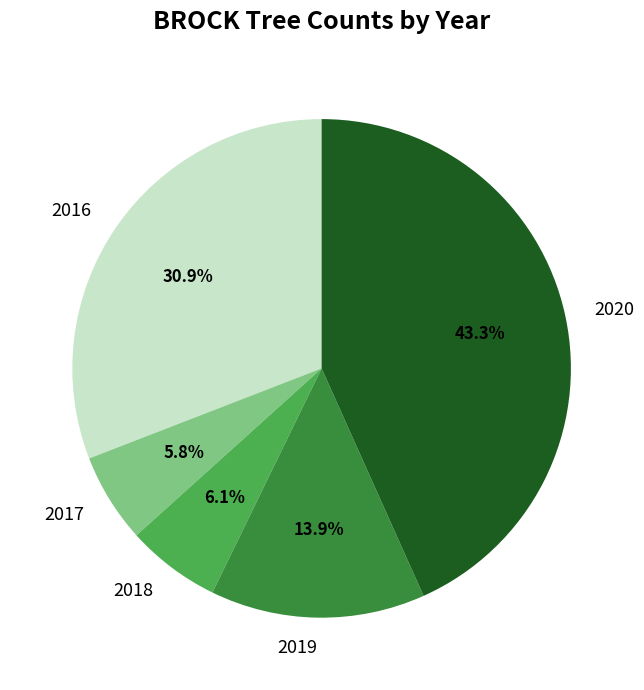

How many segments does this pie chart have?

5